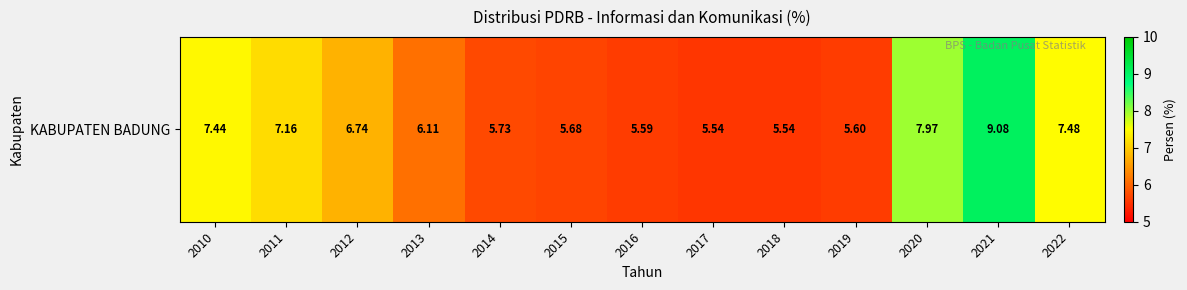

List the labels in order of value, largest first.

2021, 2020, 2022, 2010, 2011, 2012, 2013, 2014, 2015, 2019, 2016, 2017, 2018